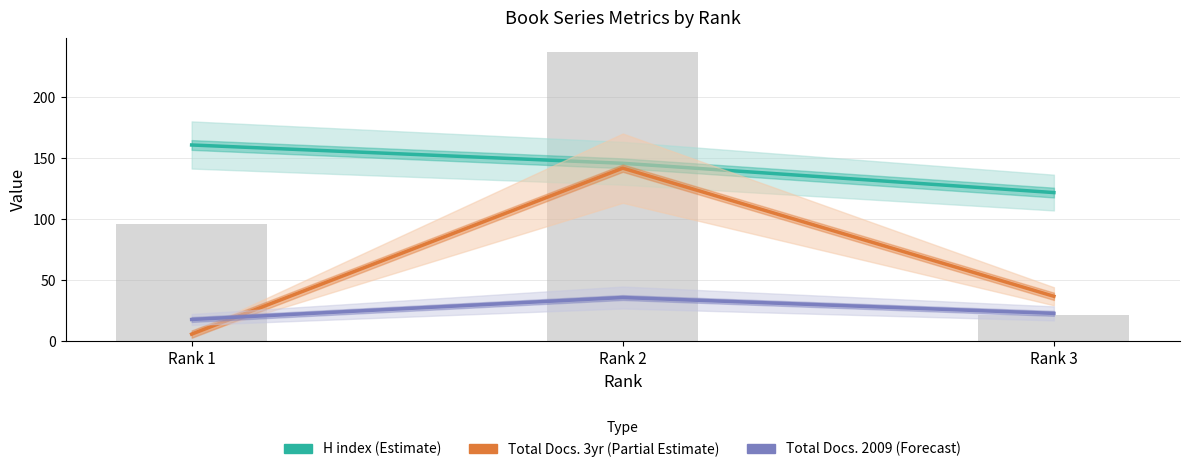

Reading left to right, extract all data points from this chart.

H index (Estimate): Rank 1=161	Rank 2=146	Rank 3=122
Total Docs. 3yr (Partial Estimate): Rank 1=6	Rank 2=142	Rank 3=37
Total Docs. 2009 (Forecast): Rank 1=18	Rank 2=36	Rank 3=23